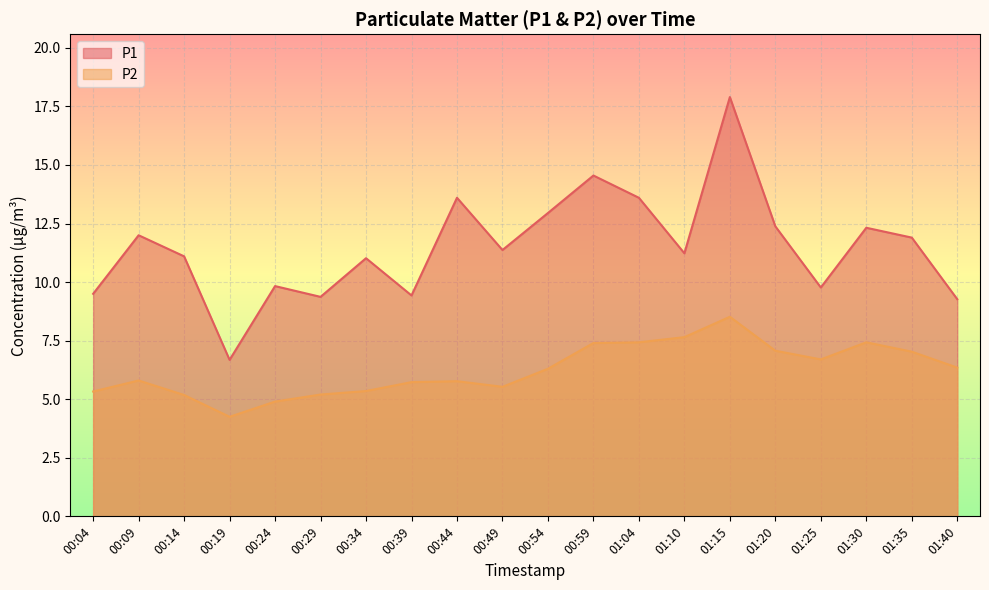

What is the approximate value of P2 at 00:09?

5.8